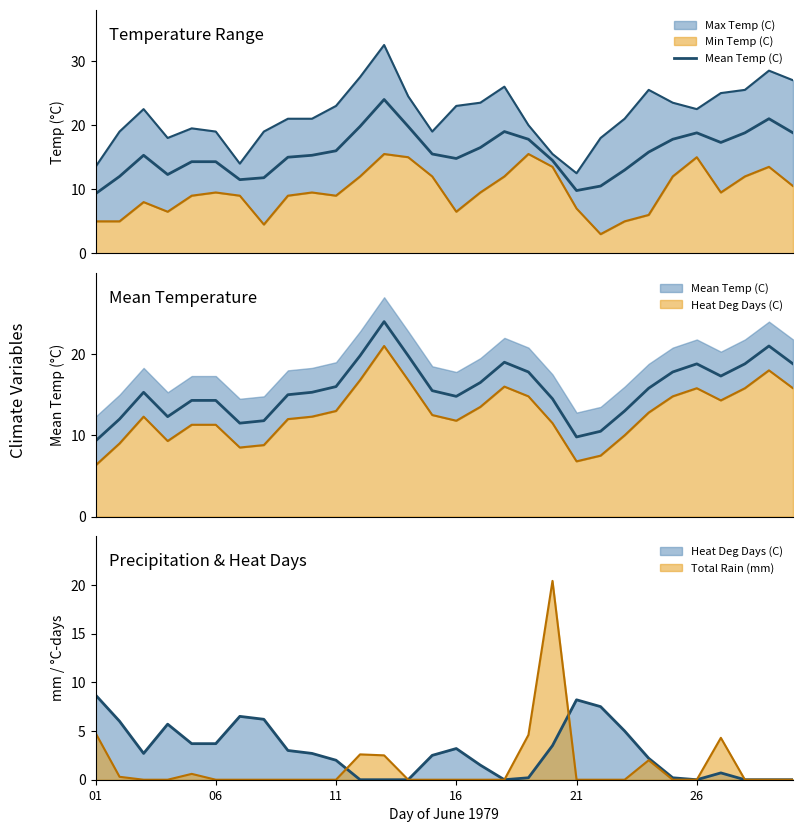

The value at 9 is 15.3. True or false?

True